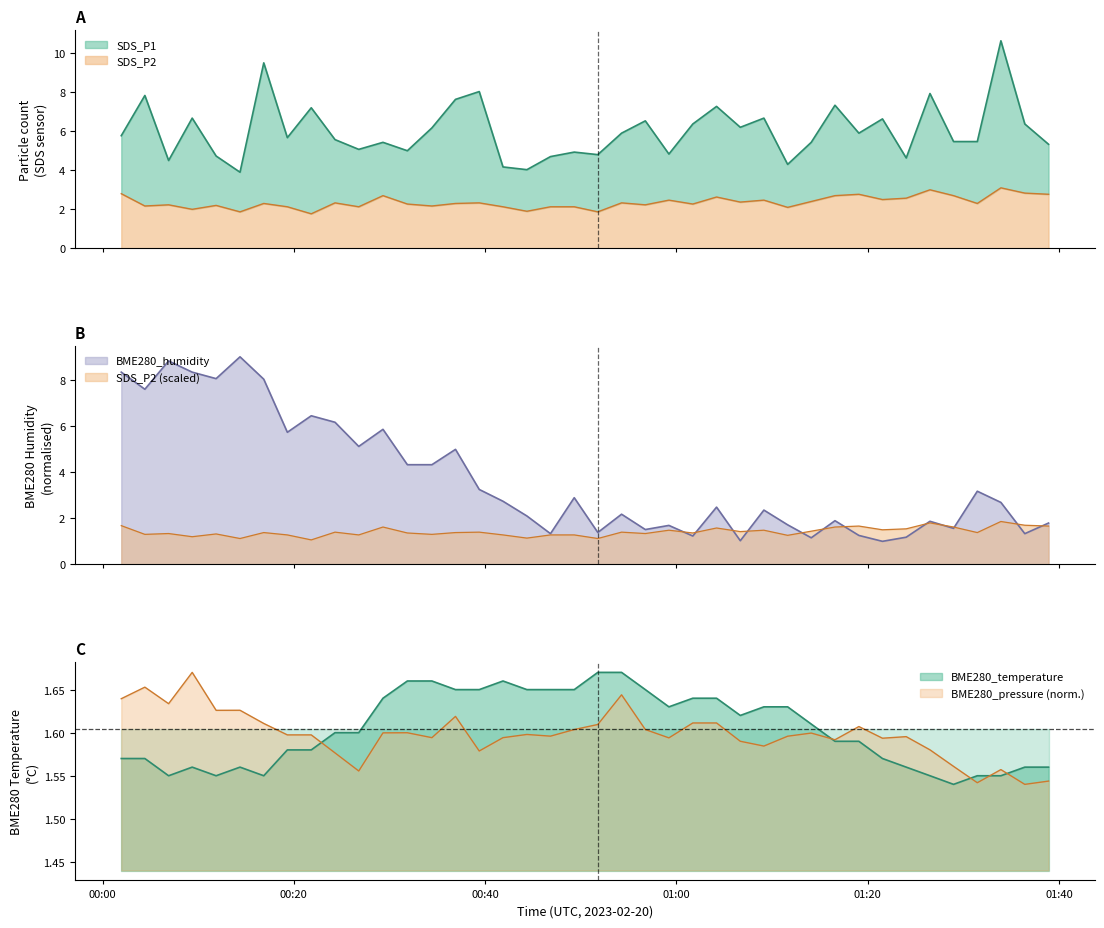

Reading left to right, what are all the values shown in this chart?

SDS_P1: 5.8	7.8	4.5	6.7	4.7	3.9	9.5	5.7	7.2	5.6	5.1	5.4	5.0	6.2	7.6	8.0	4.2	4.0	4.7	4.9	4.8	5.9	6.5	4.8	6.4	7.3	6.2	6.7	4.3	5.4	7.3	5.9	6.6	4.6	7.9	5.5	5.5	10.6	6.4	5.3
SDS_P2: 2.8	2.2	2.2	2.0	2.2	1.9	2.3	2.1	1.8	2.3	2.1	2.7	2.3	2.2	2.3	2.3	2.1	1.9	2.1	2.1	1.9	2.3	2.2	2.5	2.3	2.6	2.4	2.5	2.1	2.4	2.7	2.8	2.5	2.6	3.0	2.7	2.3	3.1	2.8	2.8
BME280_temperature: 1.6	1.6	1.6	1.6	1.6	1.6	1.6	1.6	1.6	1.6	1.6	1.6	1.7	1.7	1.6	1.6	1.7	1.6	1.6	1.6	1.7	1.7	1.6	1.6	1.6	1.6	1.6	1.6	1.6	1.6	1.6	1.6	1.6	1.6	1.6	1.5	1.6	1.6	1.6	1.6
BME280_humidity: 8.3	7.6	8.8	8.3	8.1	9.0	8.0	5.7	6.4	6.2	5.1	5.9	4.3	4.3	5.0	3.2	2.7	2.1	1.3	2.9	1.4	2.2	1.5	1.7	1.2	2.5	1.0	2.4	1.7	1.2	1.9	1.3	1.0	1.2	1.9	1.6	3.2	2.7	1.3	1.8
BME280_pressure: 1.6	1.7	1.6	1.7	1.6	1.6	1.6	1.6	1.6	1.6	1.6	1.6	1.6	1.6	1.6	1.6	1.6	1.6	1.6	1.6	1.6	1.6	1.6	1.6	1.6	1.6	1.6	1.6	1.6	1.6	1.6	1.6	1.6	1.6	1.6	1.6	1.5	1.6	1.5	1.5